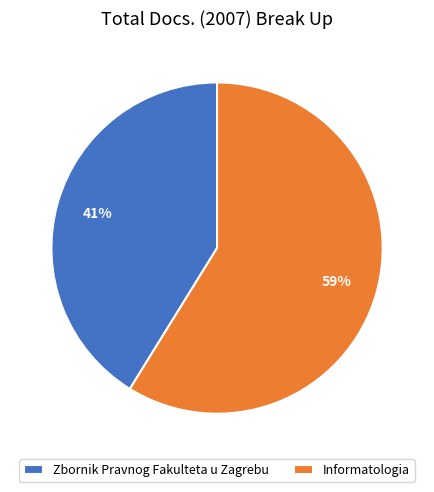

Between Informatologia and Zbornik Pravnog Fakulteta u Zagrebu, which is larger?

Informatologia